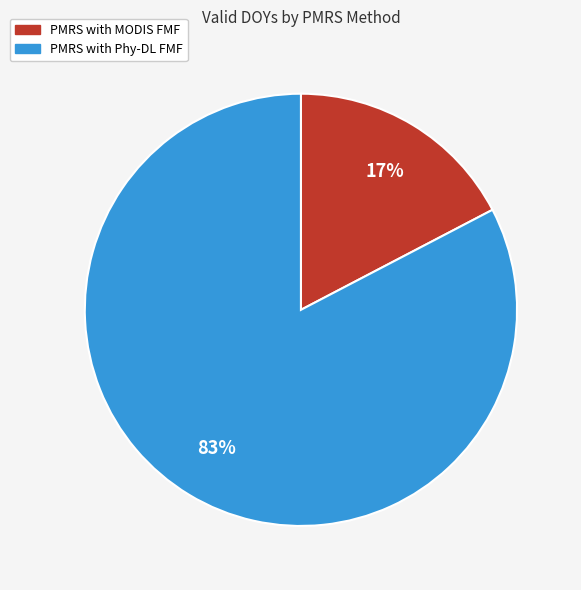

Count the number of slices in the pie.

2